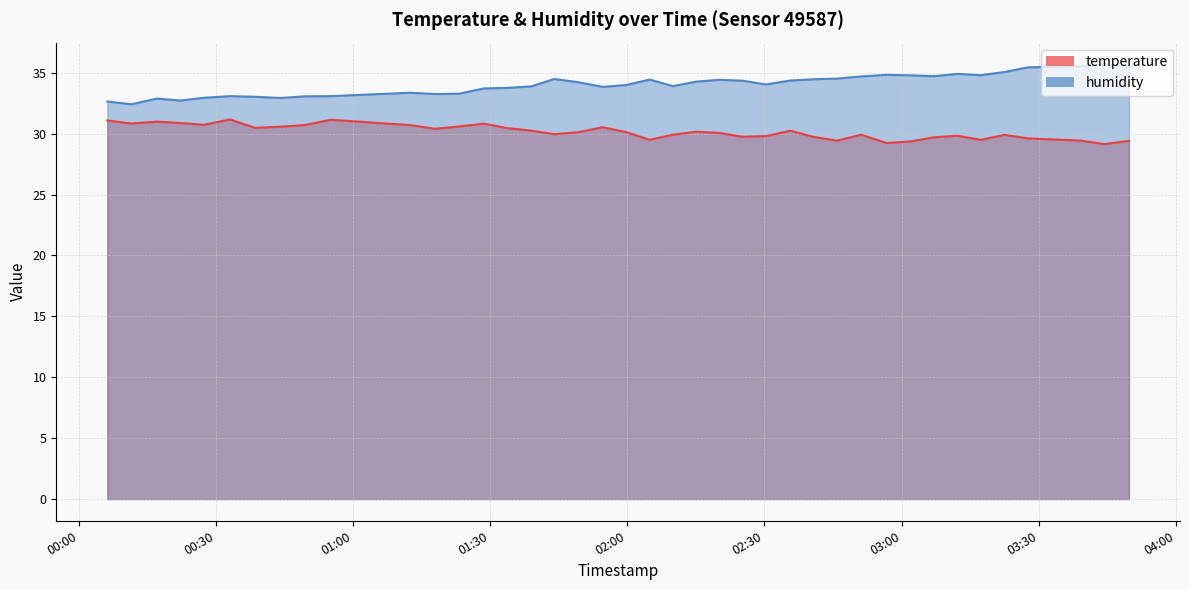

Does the chart have visible grid lines?

Yes